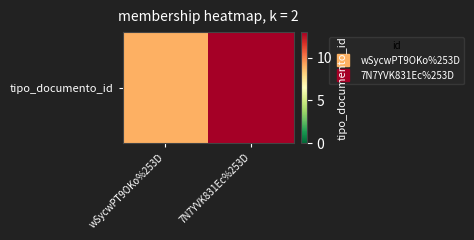

Reading right to left, transcribe all the data shown in this chart.

13	9